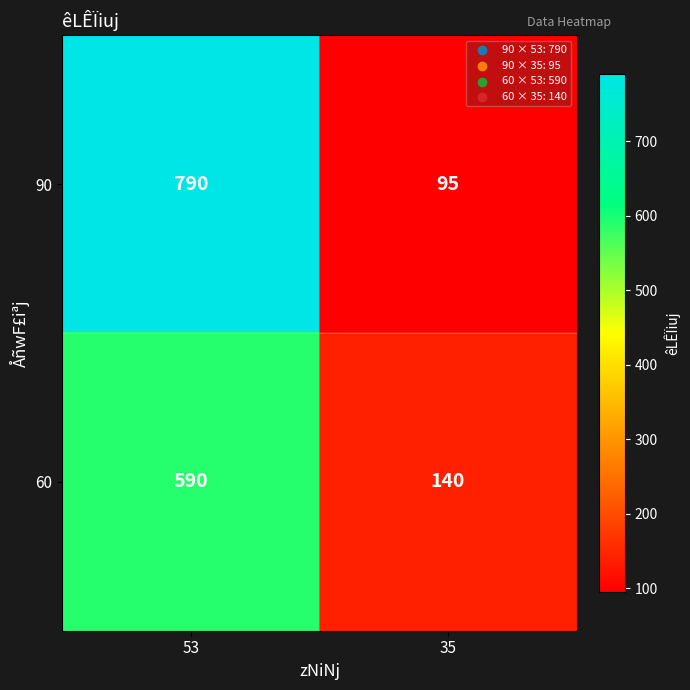

What is the difference between the maximum and minimum values in the 90 series?

695